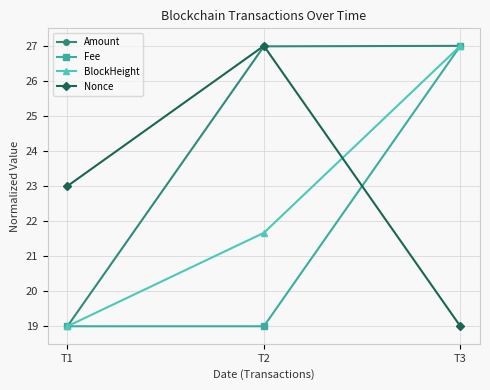

Count the number of categories in the chart.

3